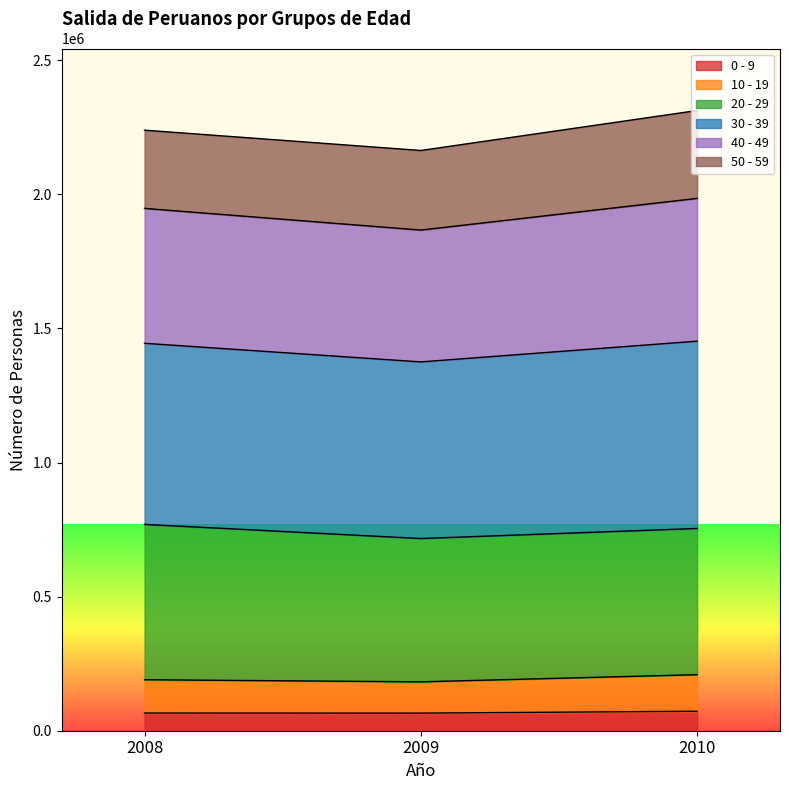

What is the total value across all series at 2010?

2312315